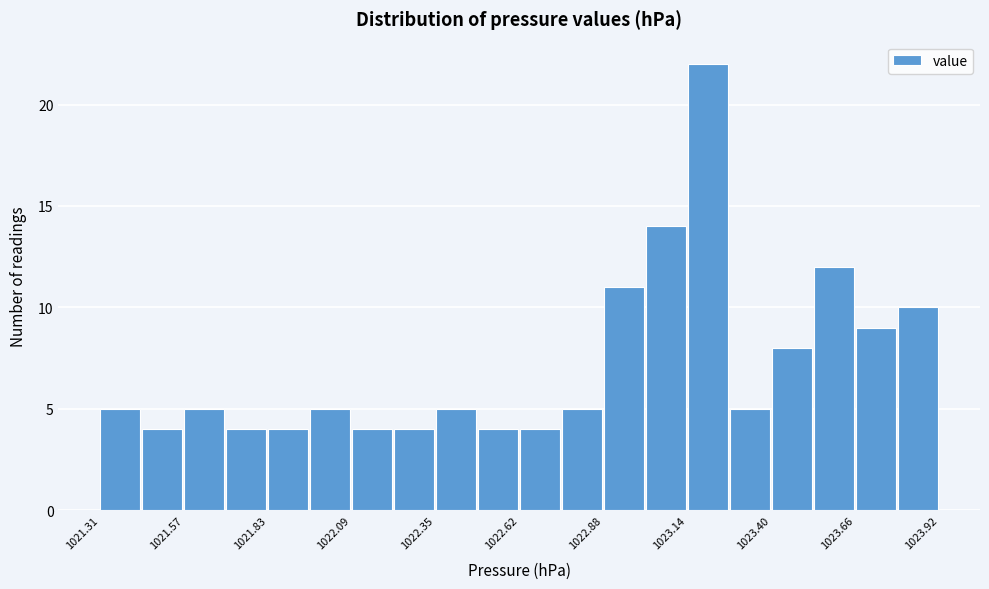

Read against the x-axis, roughly where is the centre of the tallest bar?

1023.20